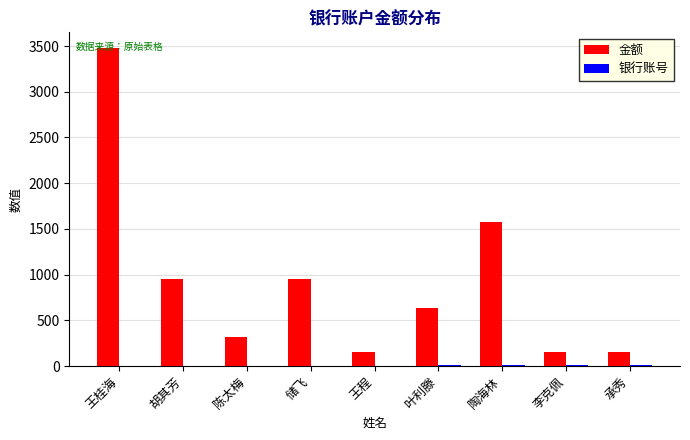

How many series are shown in this chart?

2